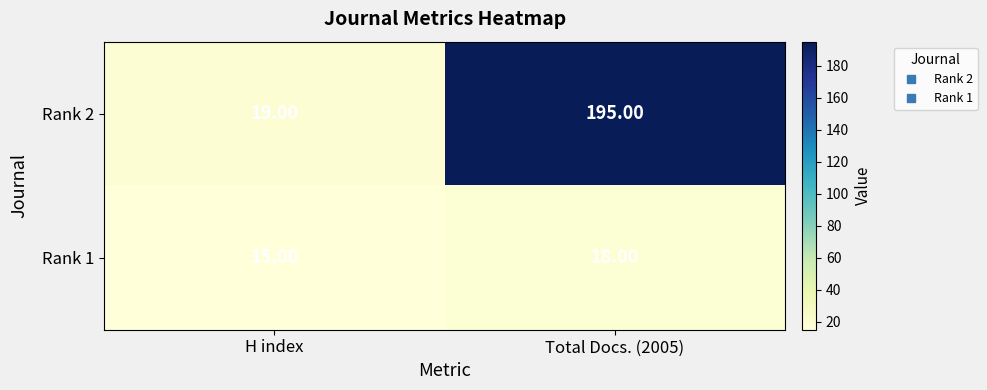

What is the difference between the Rank 1 values at Total Docs. (2005) and H index?

3